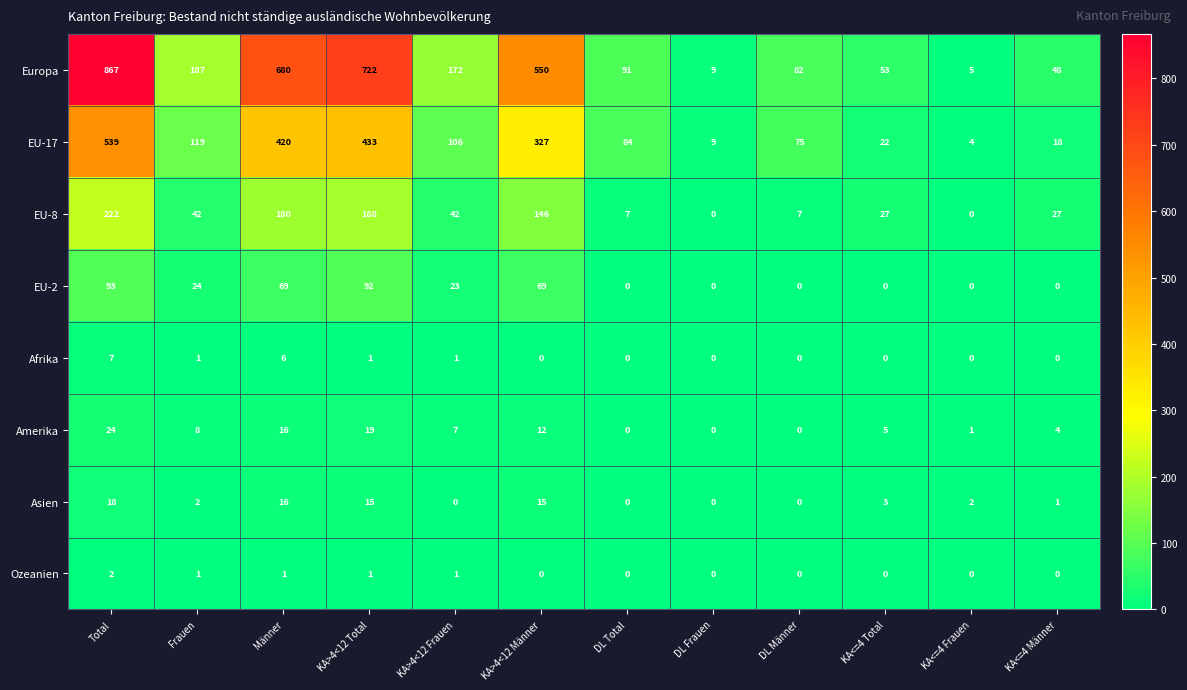

Which series has the largest range (max minus min)?

Europa